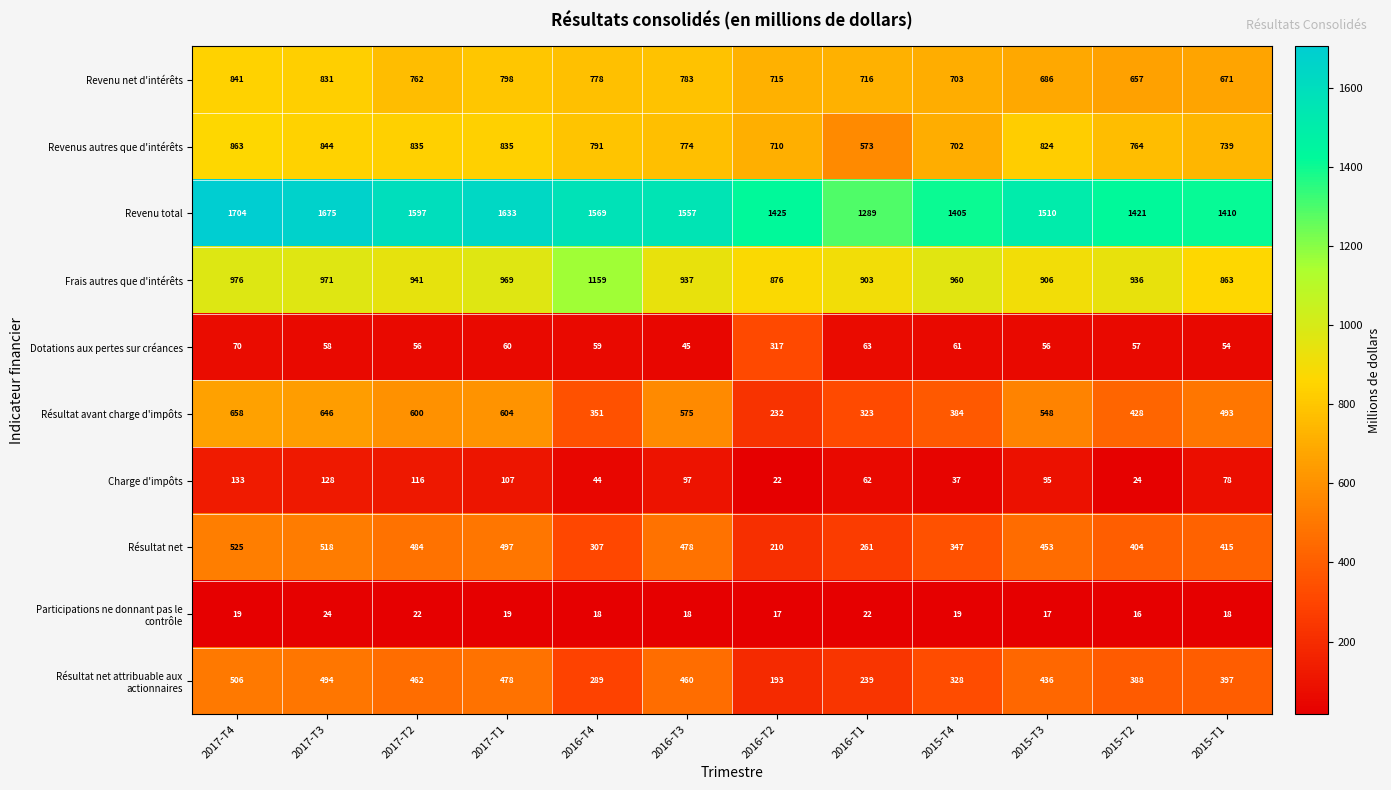

What is the difference between the Frais autres que d'intérêts values at 2016-T1 and 2015-T1?

40